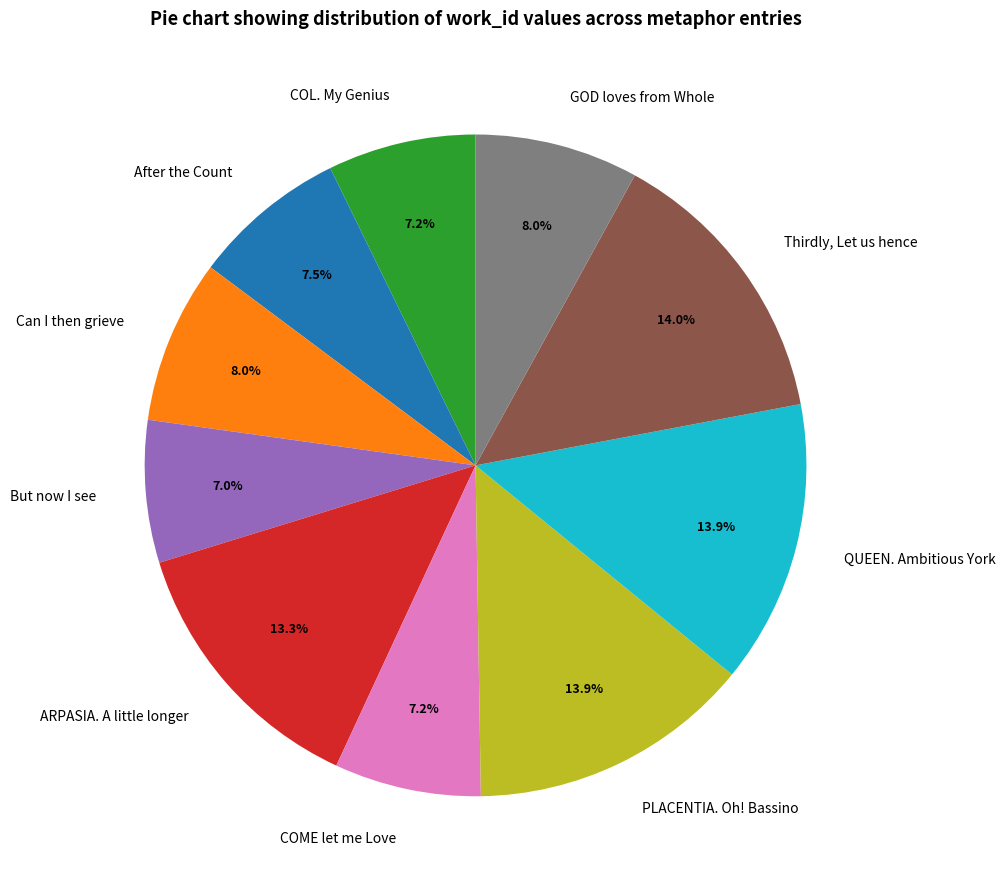

To the nearest percent, what percentage of the pie is But now I see?

7%